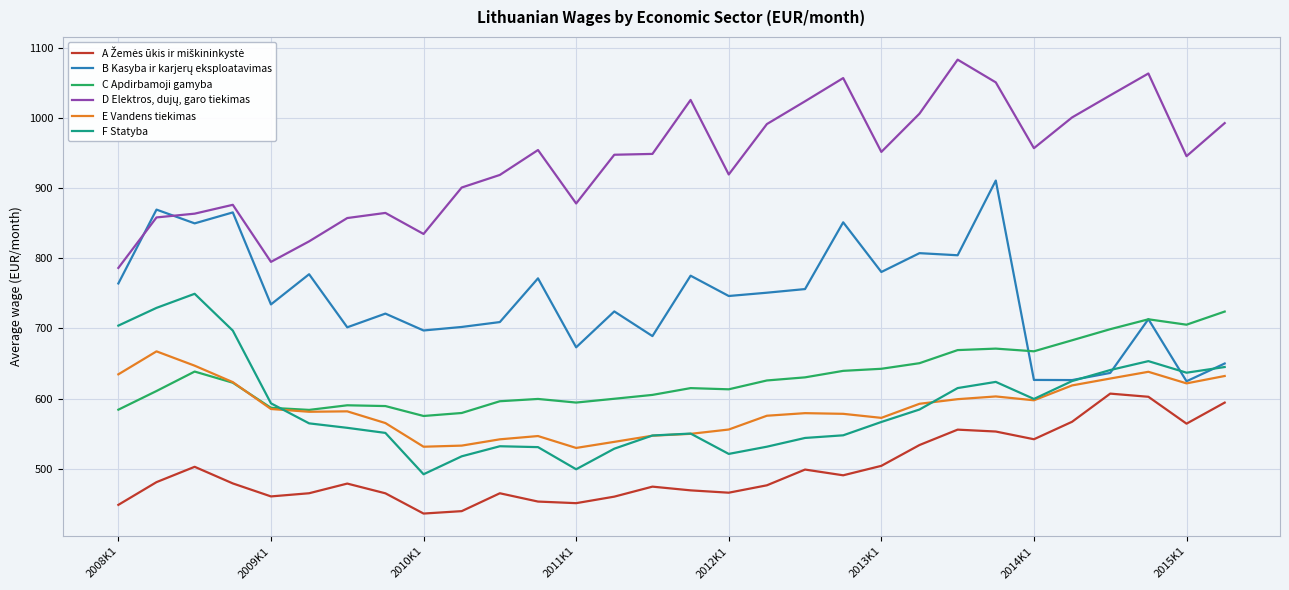

What is the maximum value for C Apdirbamoji gamyba?

724.0